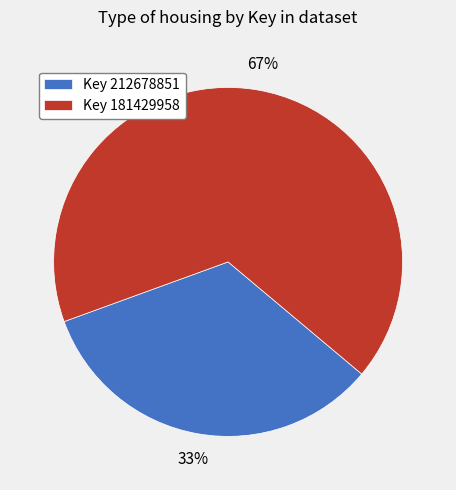

Which has a higher value, Key 181429958 or Key 212678851?

Key 181429958